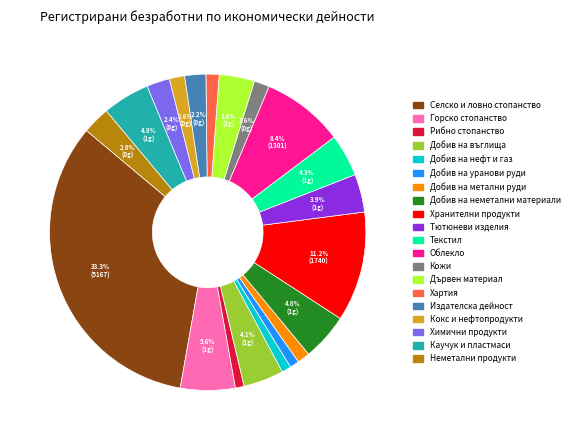

What percentage is the Тютюневи изделия slice, to the nearest percent?

4%